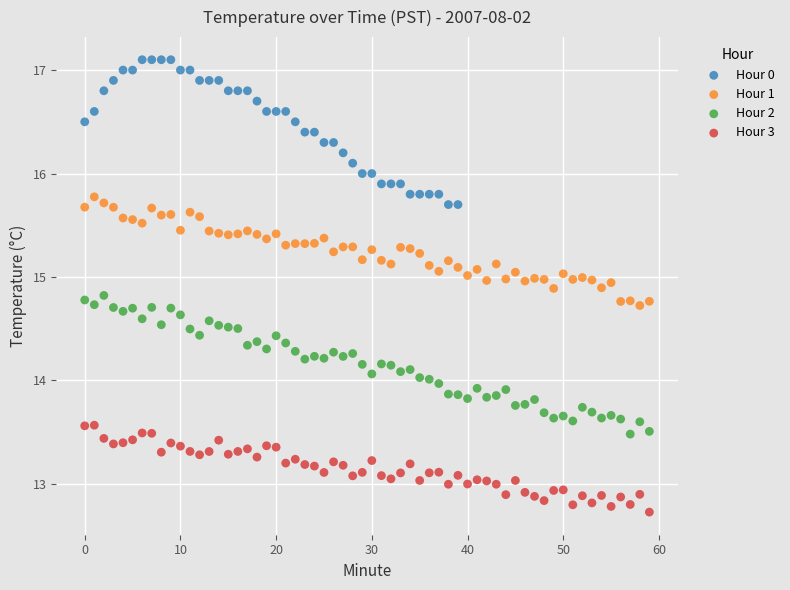

Which series reaches the minimum Y coordinate?

Hour 3